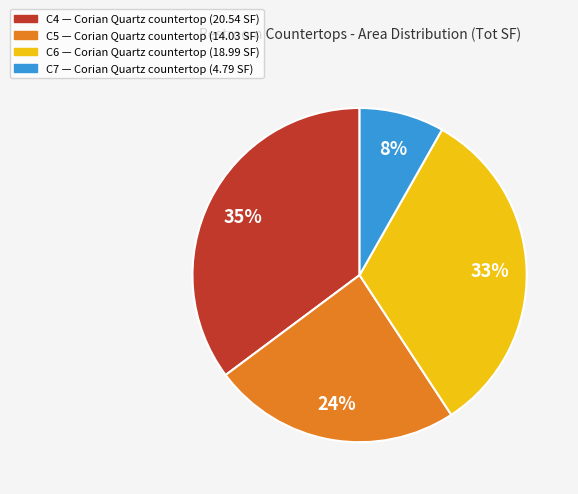

Is there any slice that represents more than half of the pie?

No